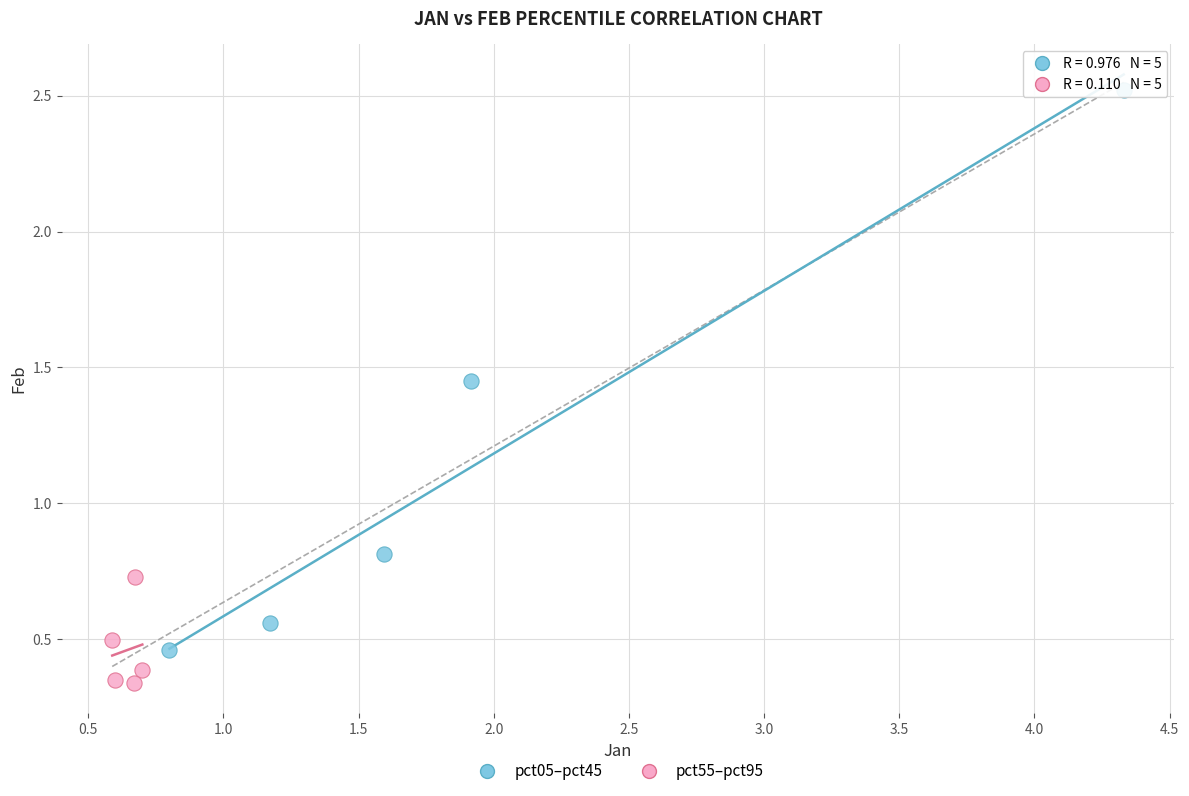

Which series reaches the minimum Y coordinate?

pct55–pct95